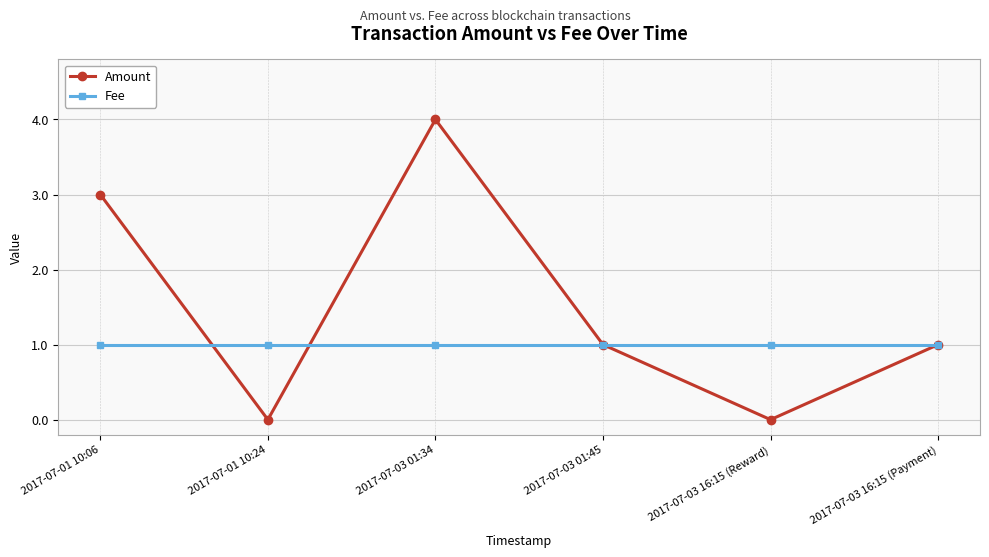

Does the chart display data point markers on the line(s)?

Yes